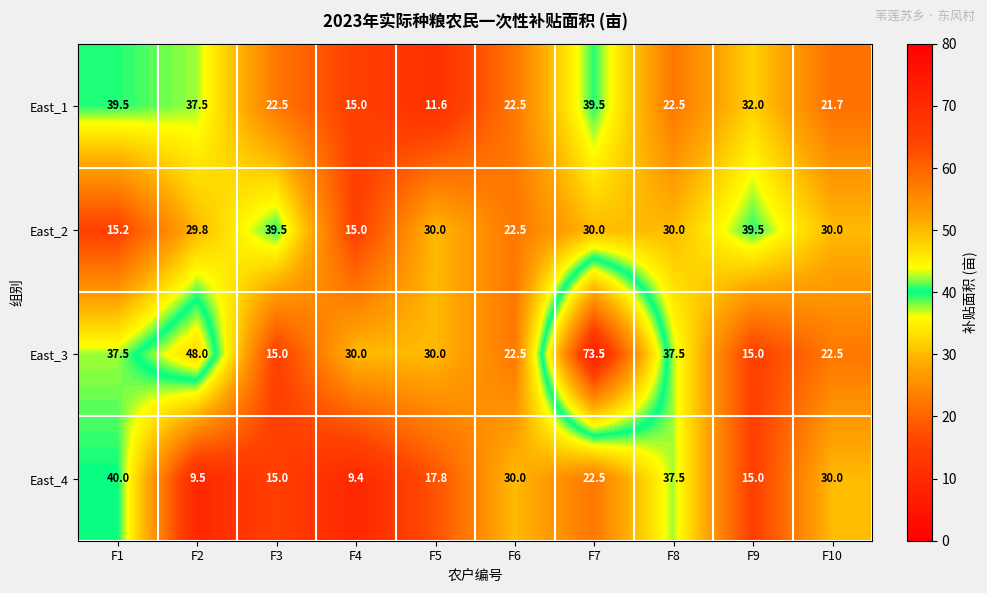

Is it true that East_2 equals 39.5 at F3?

True